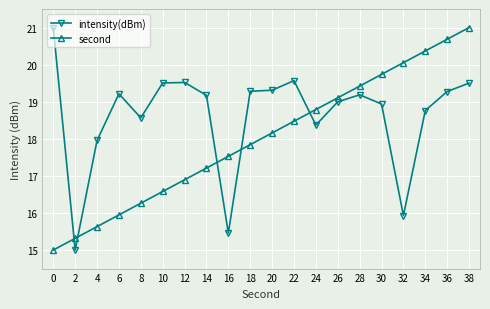

How many lines are shown in the chart?

2